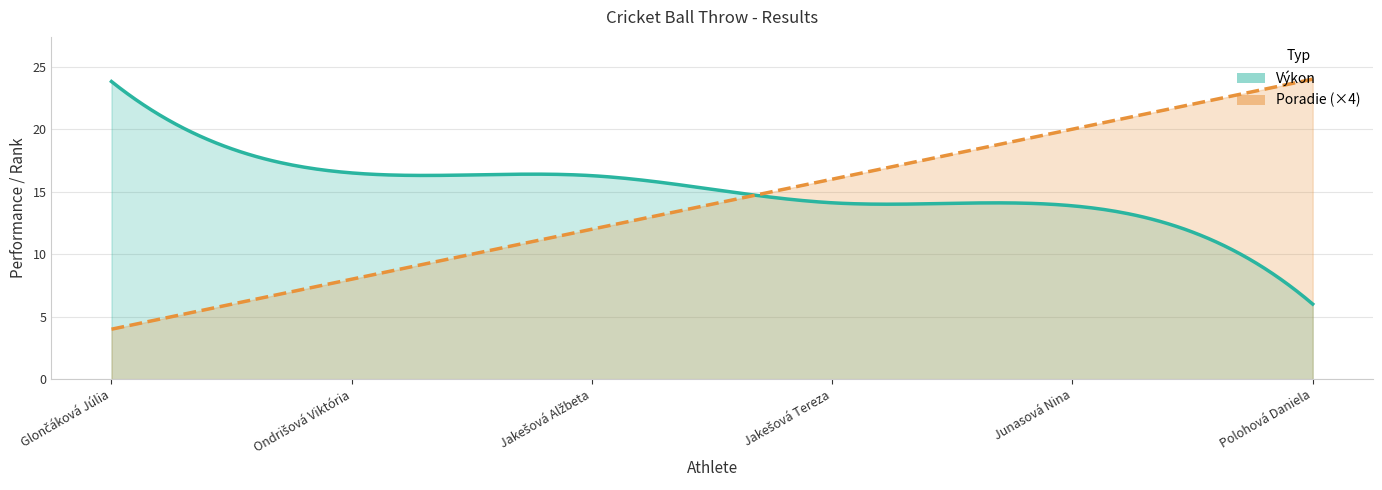

At which label is Výkon closest to 14?

Jakešová Tereza